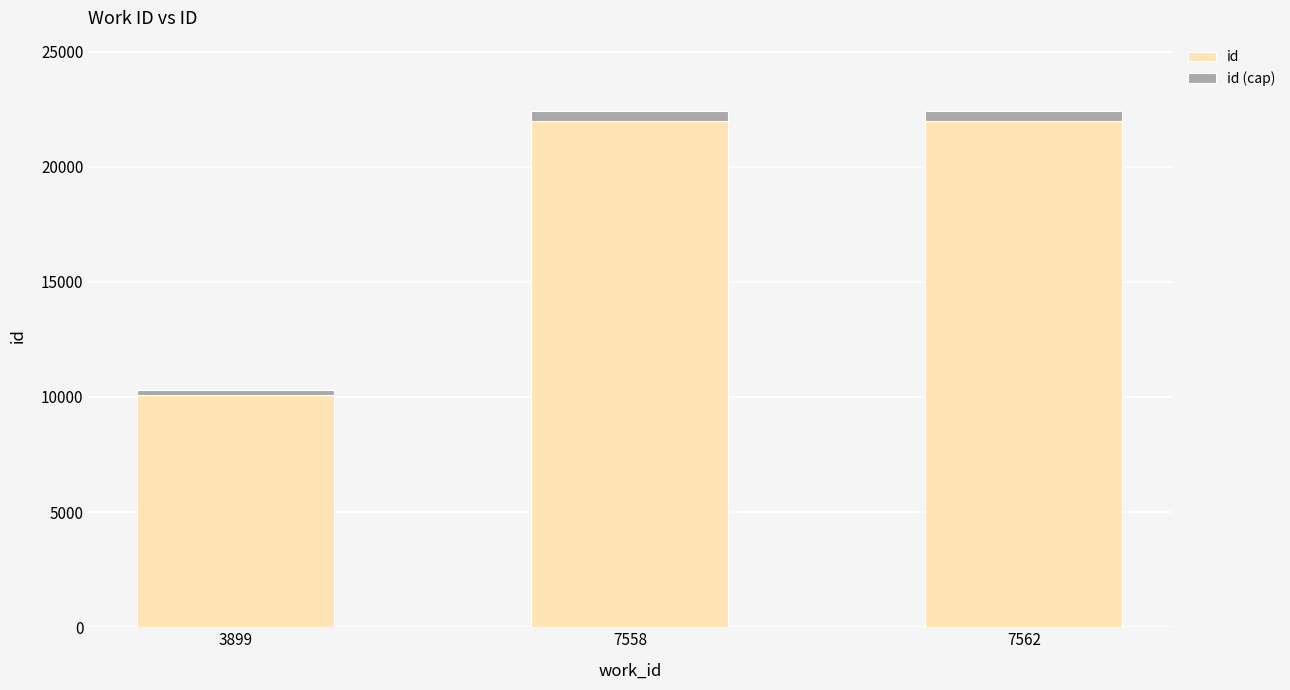

The value of id at 3899 is 10084.0. True or false?

True